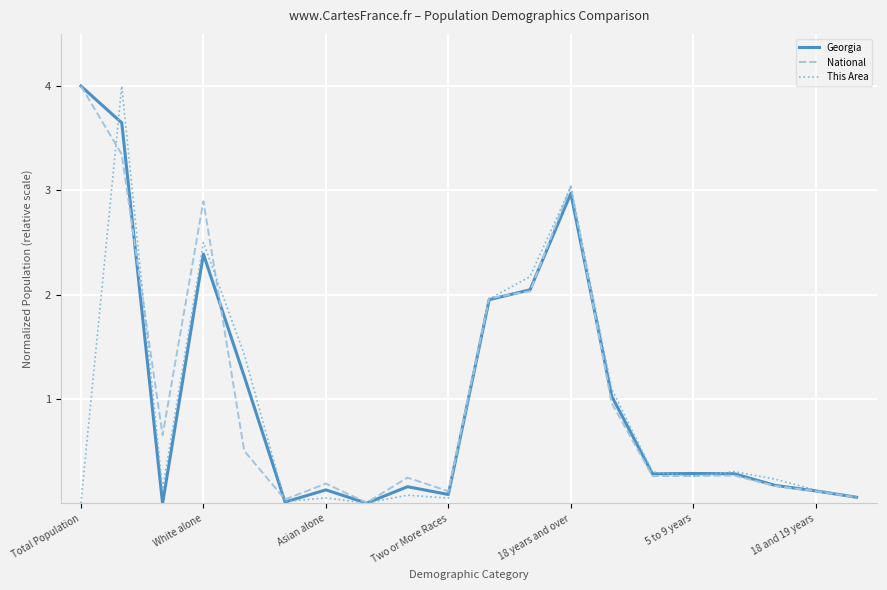

What is the highest value of the Georgia series?

4.0